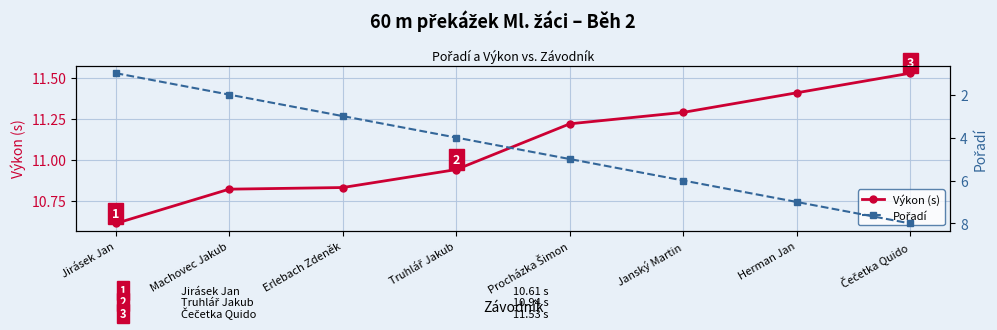

How many lines are shown in the chart?

2